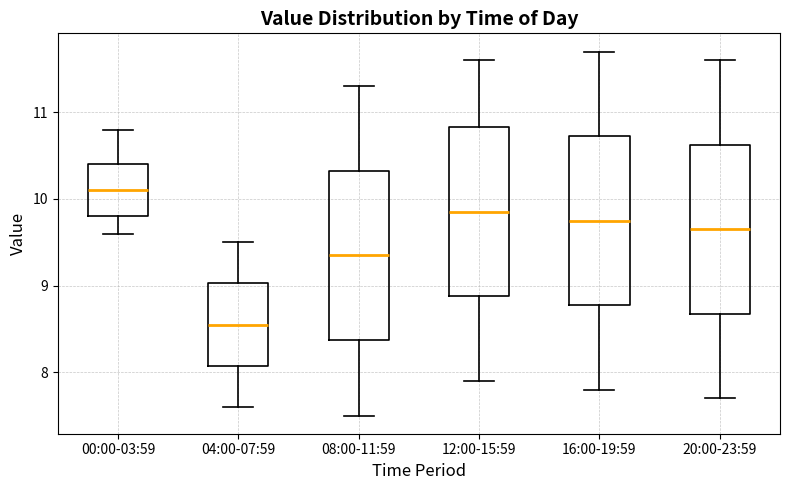

Reading left to right, transcribe this box plot: for each box, give where its median line is, the range the box spans, and where its two whiskers end, as read against the y-axis. The values are not printed on the chart, so give them approximately, as read against the axis.

00:00-03:59: median 10.1, box 9.8 to 10.4, whiskers 9.6 to 10.8
04:00-07:59: median 8.6, box 8.1 to 9.0, whiskers 7.6 to 9.5
08:00-11:59: median 9.4, box 8.4 to 10.3, whiskers 7.5 to 11.3
12:00-15:59: median 9.9, box 8.9 to 10.8, whiskers 7.9 to 11.6
16:00-19:59: median 9.8, box 8.8 to 10.7, whiskers 7.8 to 11.7
20:00-23:59: median 9.7, box 8.7 to 10.6, whiskers 7.7 to 11.6